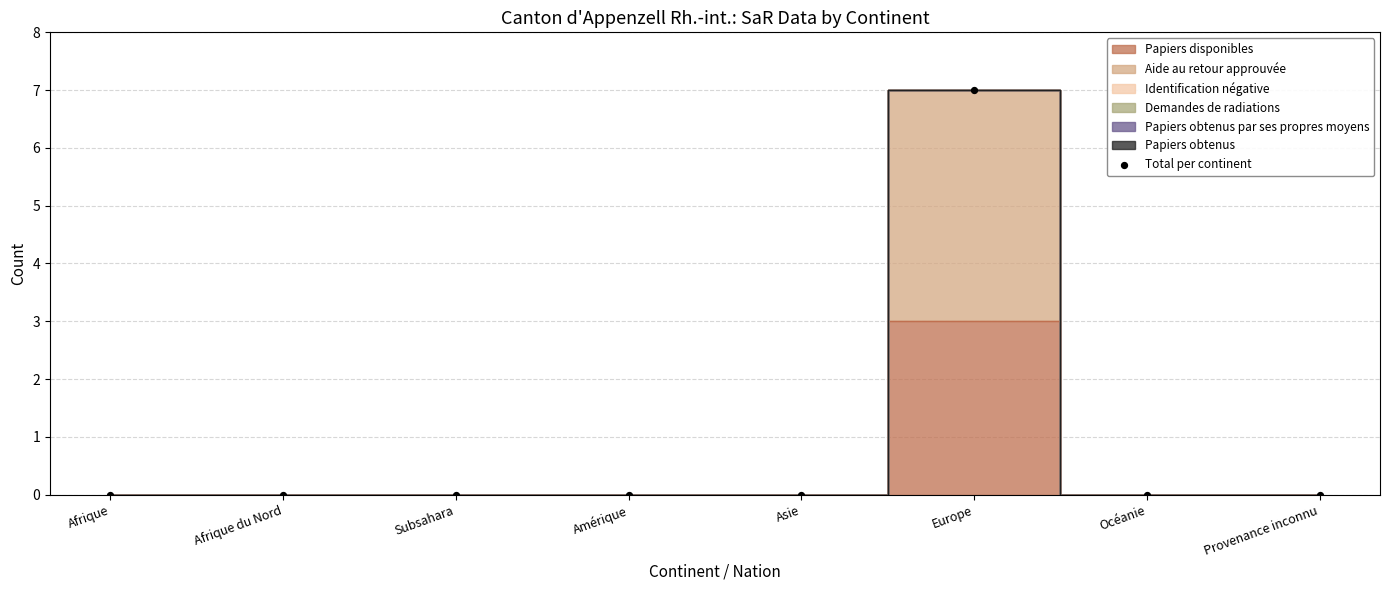

What is the range of Y values (max minus min)?

7